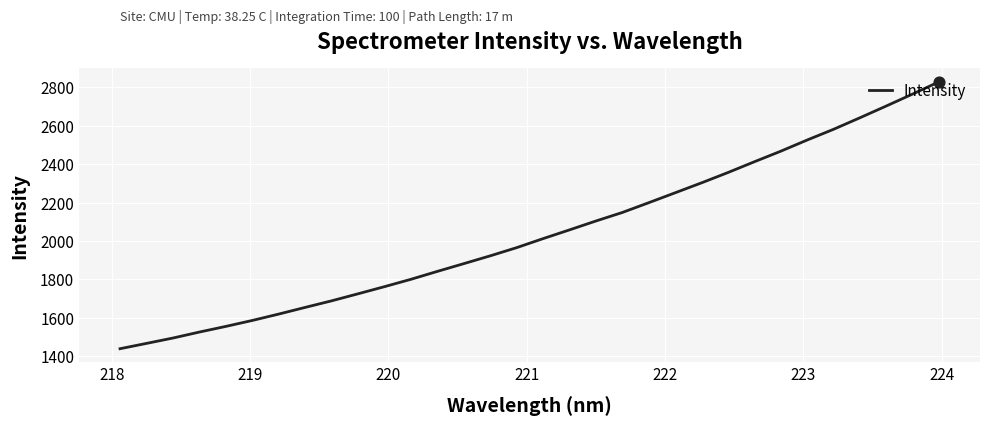

What is the difference between the maximum and minimum values?

1389.5